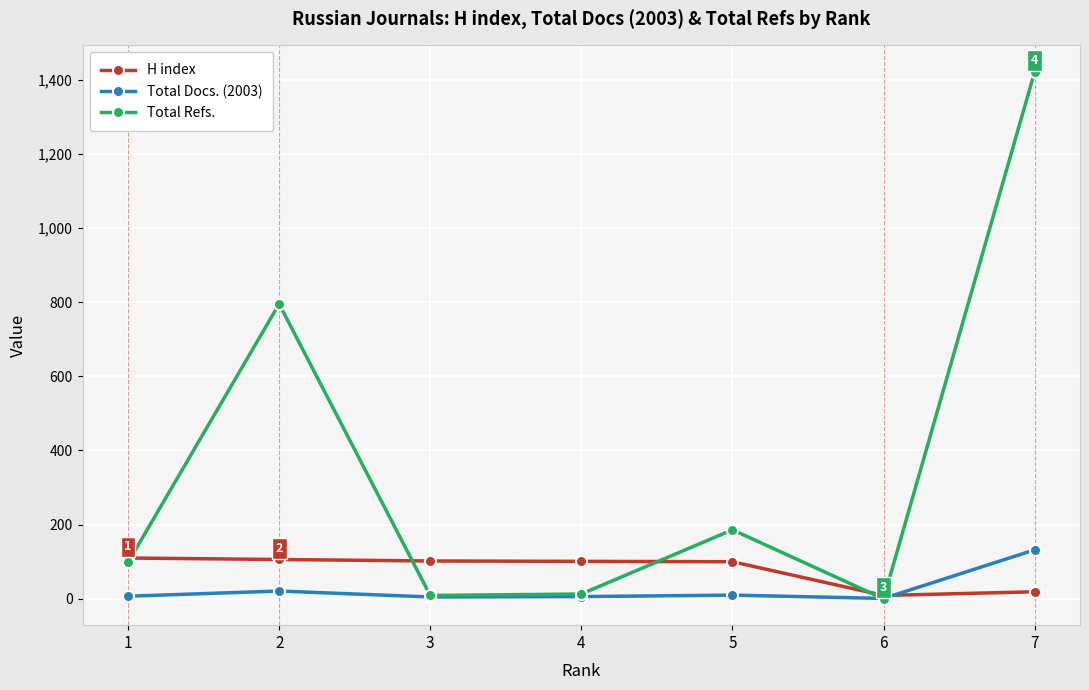

In Total Refs., how many points are lower than both neighbors (excluding endpoints)?

2